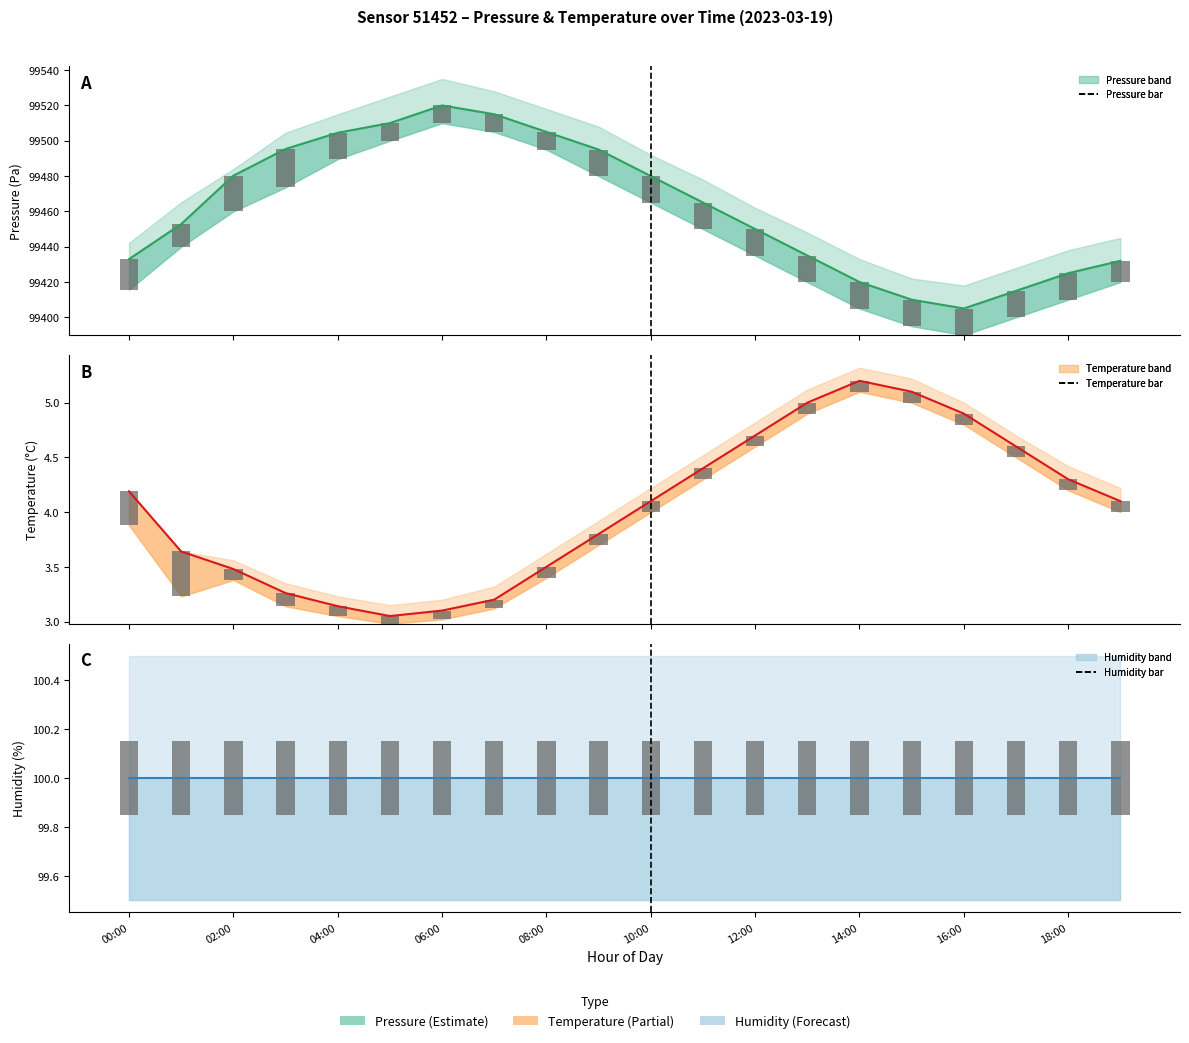

Are the bars grouped side by side (vs. stacked)?

Yes